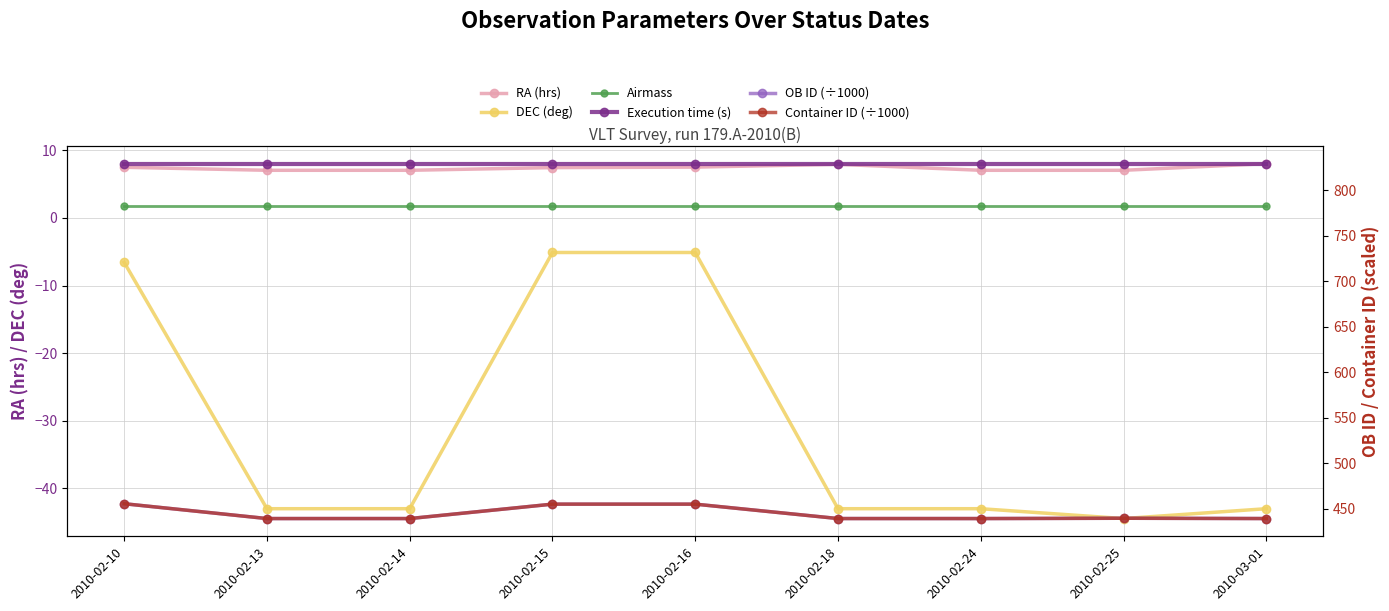

What position from the right is 2010-02-18?

4